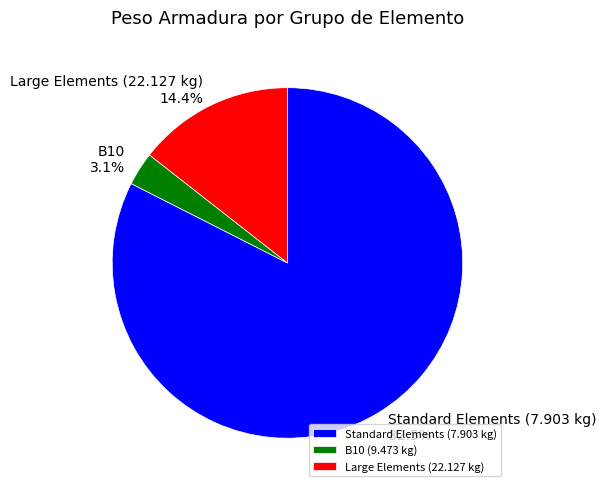

Rank the categories by value from lowest to highest.

B10 (9.473 kg), Large Elements (22.127 kg), Standard Elements (7.903 kg)